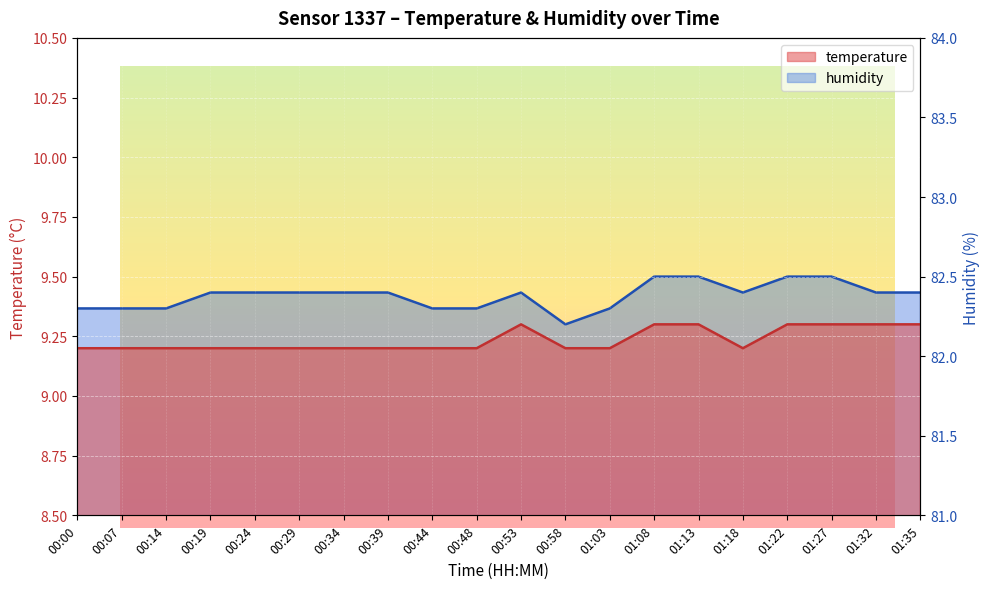

How many categories are shown in the chart?

20